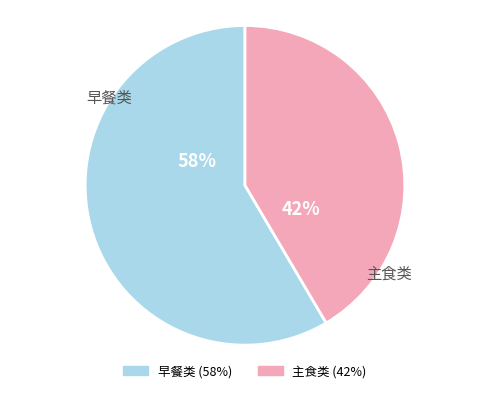

To the nearest percent, what is the average slice percentage?

50%